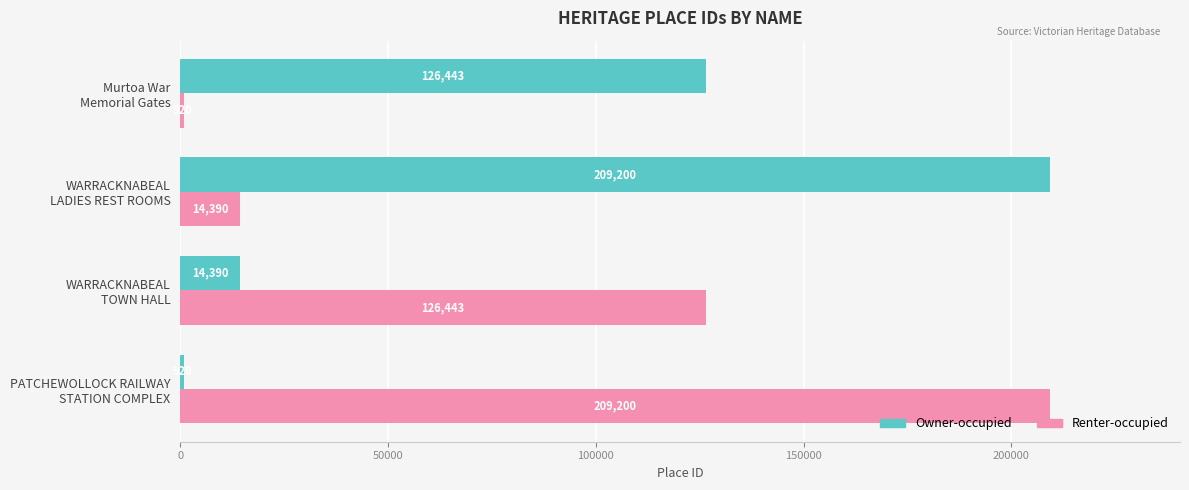

At which label does Renter-occupied reach its minimum?

Murtoa War
Memorial Gates